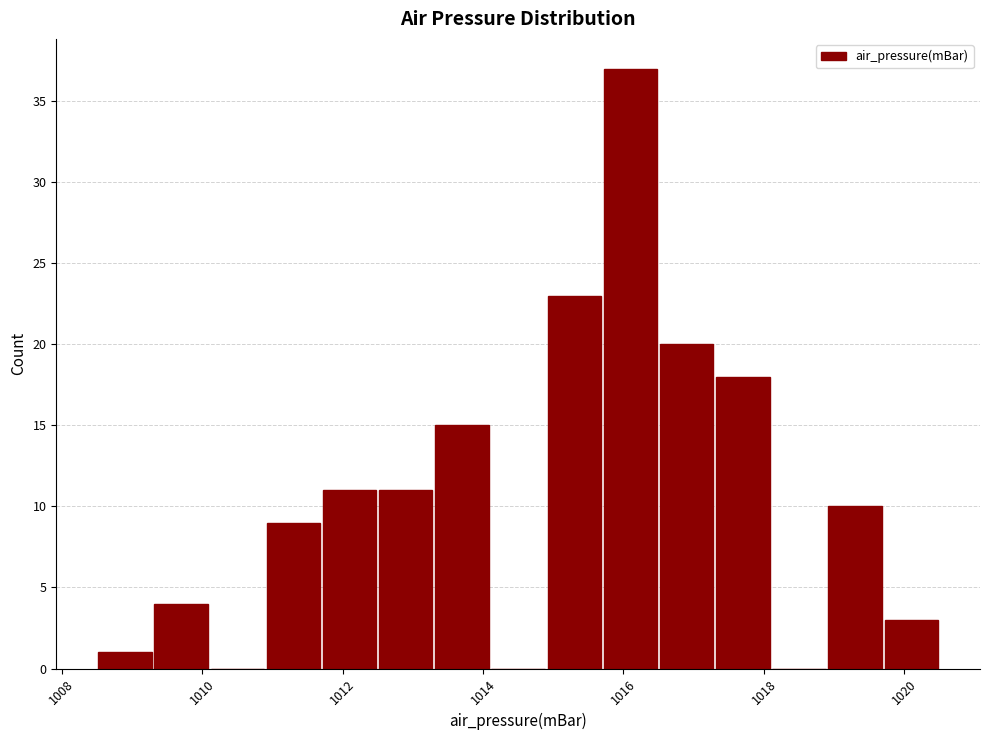

Reading left to right, transcribe this chart: for each bar, give the range it covers on the x-axis and its height. Neither the bar edges nor the heights are printed on the chart, so give them approximately, as read against the axes.

1008.5 to 1009.3: 1
1009.3 to 1010.1: 4
1010.1 to 1010.9: 0
1010.9 to 1011.7: 9
1011.7 to 1012.5: 11
1012.5 to 1013.3: 11
1013.3 to 1014.1: 15
1014.1 to 1014.9: 0
1014.9 to 1015.7: 23
1015.7 to 1016.5: 37
1016.5 to 1017.3: 20
1017.3 to 1018.1: 18
1018.1 to 1018.9: 0
1018.9 to 1019.7: 10
1019.7 to 1020.5: 3